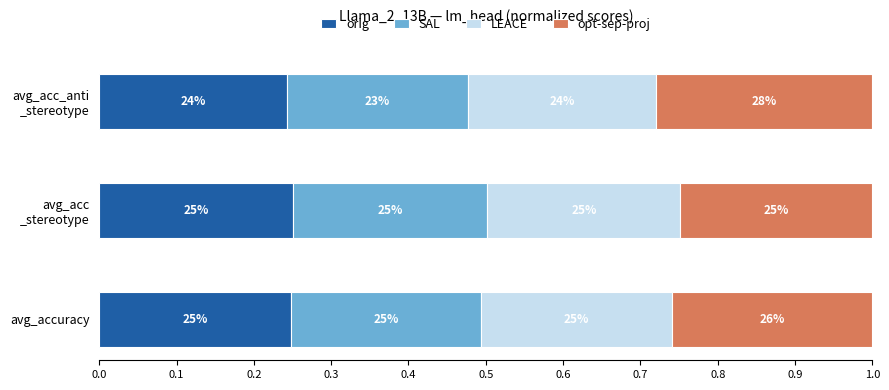

What are all the series names shown in the legend?

orig, SAL, LEACE, opt-sep-proj